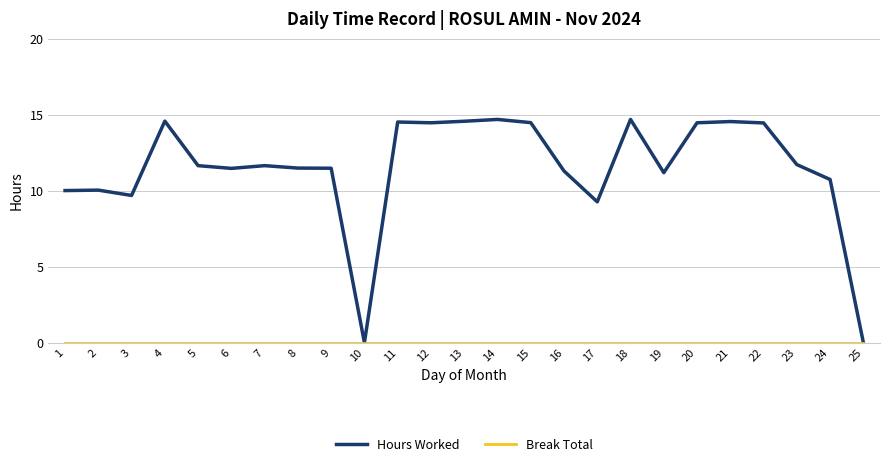

What is the difference between the maximum and minimum values in the Hours Worked series?

14.7